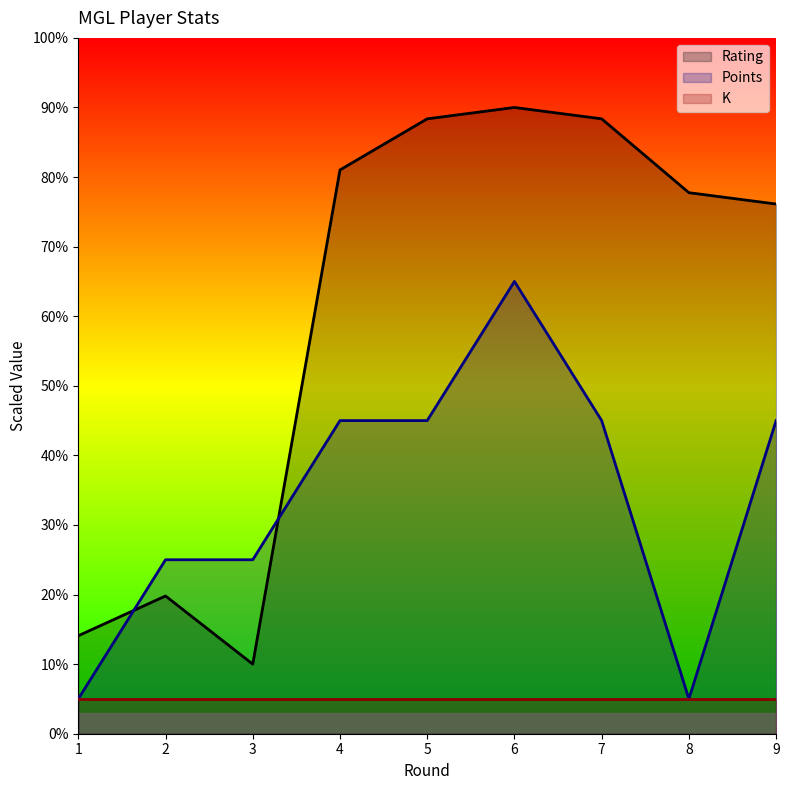

What is the approximate value of Rating at 2?

19.8